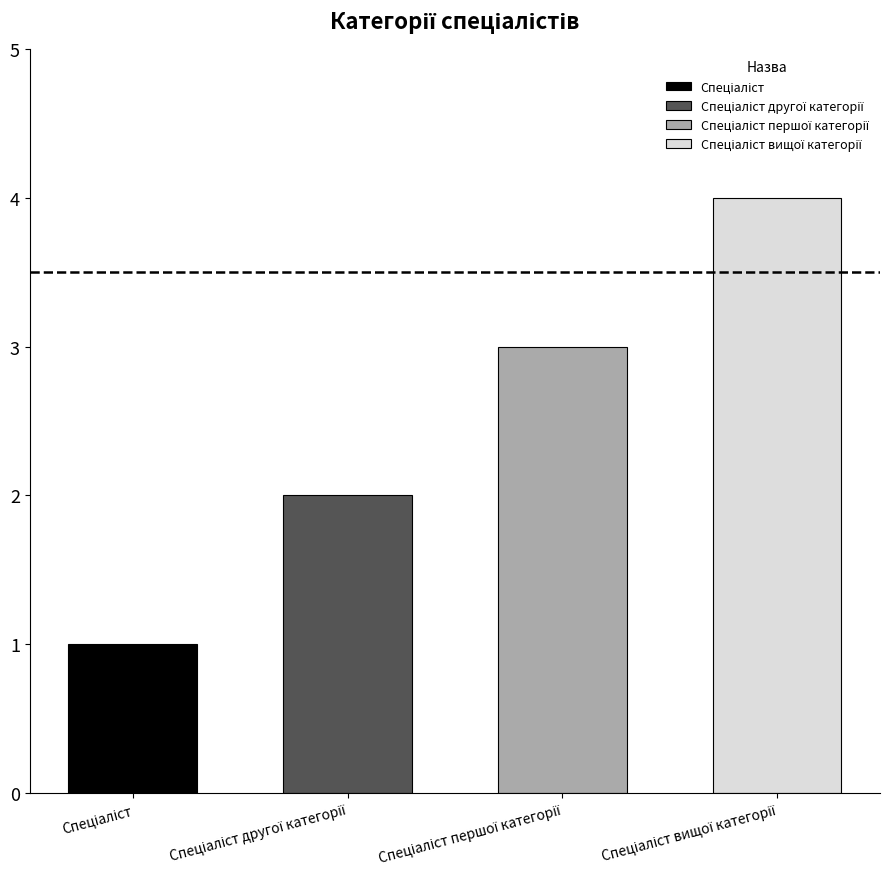

The value at Спеціаліст is 1. True or false?

False